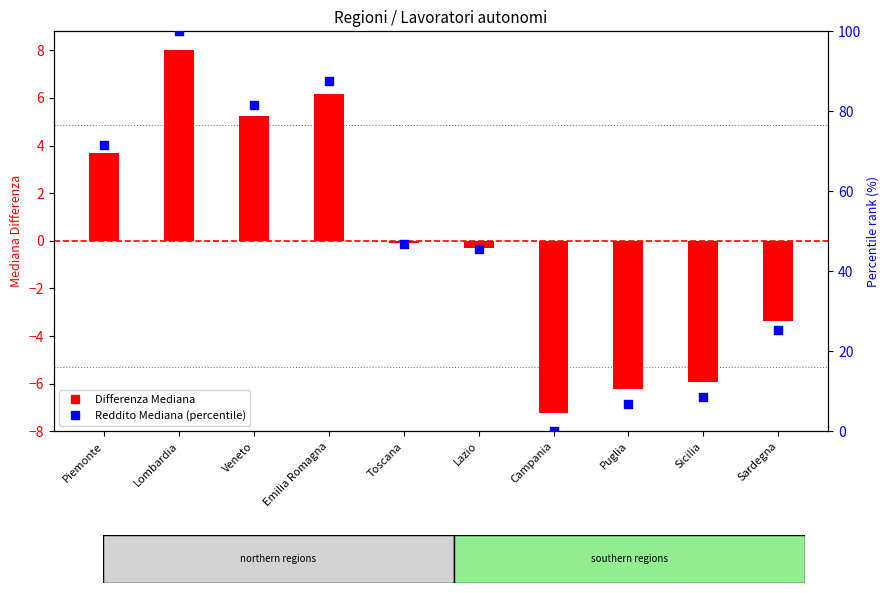

Is the value of Percentile rank at Sicilia greater than the value of Differenza Mediana at Sicilia?

Yes